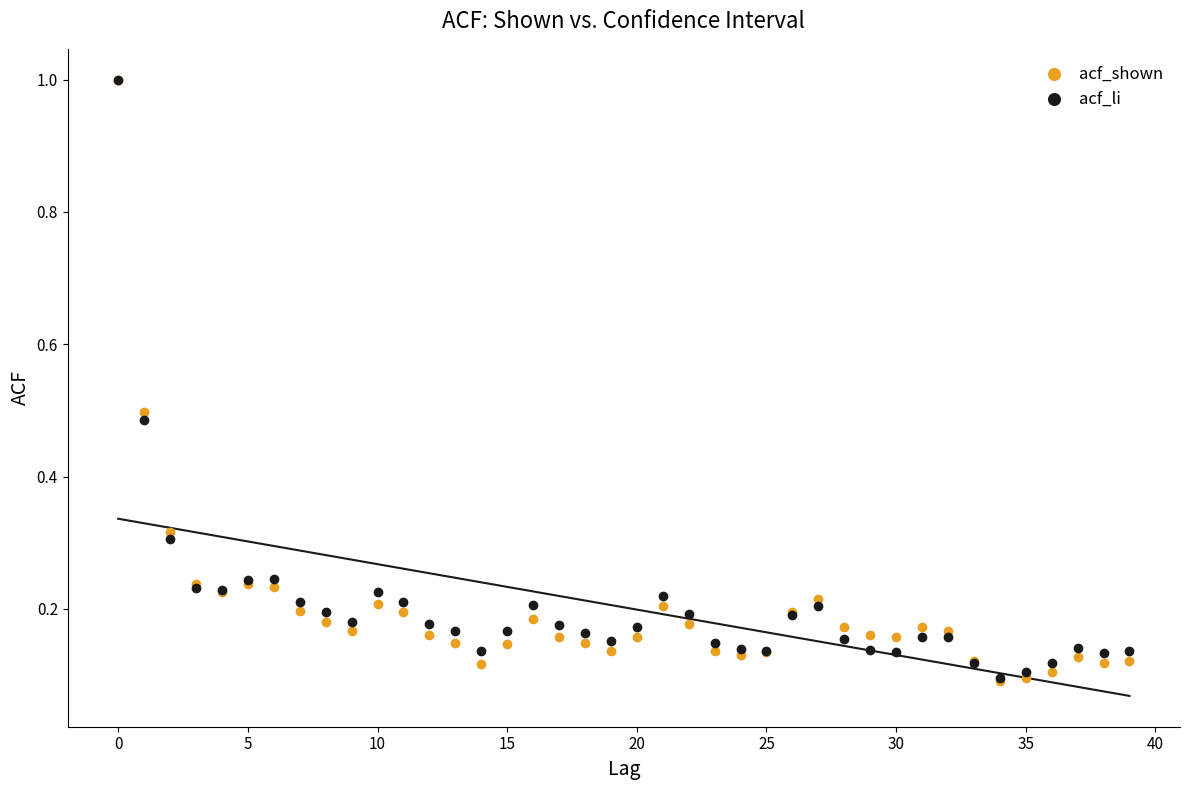

What are all the series names shown in the legend?

acf_shown, acf_li